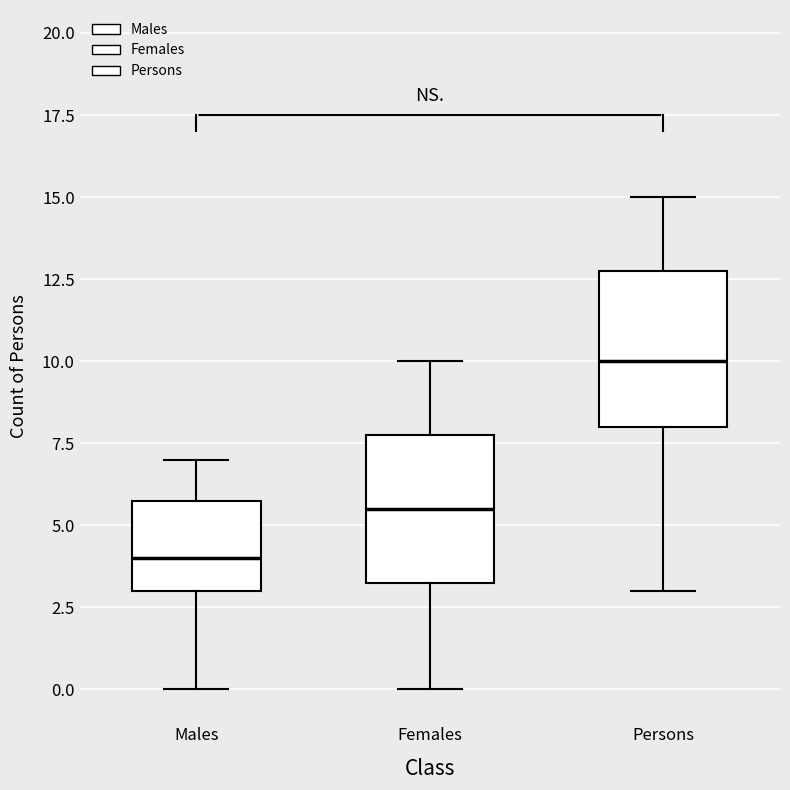

Which box's median line is the highest?

Persons